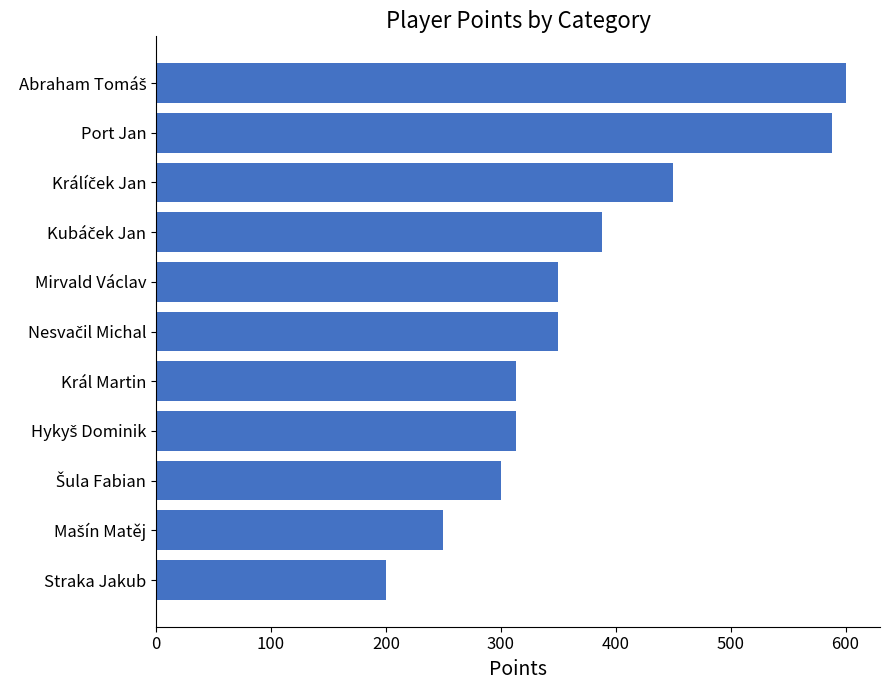

How many bars are there in total?

11